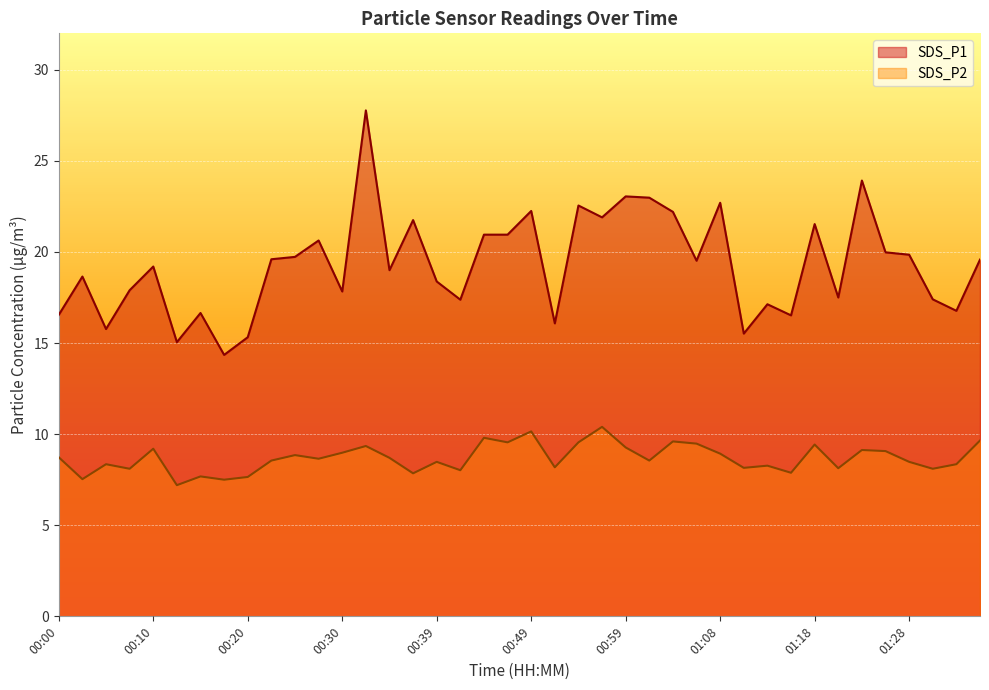

Reading left to right, list all the values displayed in this chart.

SDS_P1: 16.6	18.6	15.8	17.9	19.2	15.1	16.6	14.3	15.3	19.6	19.7	20.6	17.8	27.8	19.0	21.8	18.4	17.4	20.9	20.9	22.2	16.1	22.6	21.9	23.1	23.0	22.2	19.5	22.7	15.5	17.1	16.5	21.5	17.5	23.9	20.0	19.9	17.4	16.8	19.6
SDS_P2: 8.7	7.5	8.3	8.1	9.2	7.2	7.7	7.5	7.7	8.6	8.8	8.7	9.0	9.3	8.7	7.8	8.5	8.0	9.8	9.6	10.2	8.2	9.6	10.4	9.3	8.6	9.6	9.5	8.9	8.2	8.3	7.9	9.4	8.1	9.1	9.1	8.5	8.1	8.3	9.7